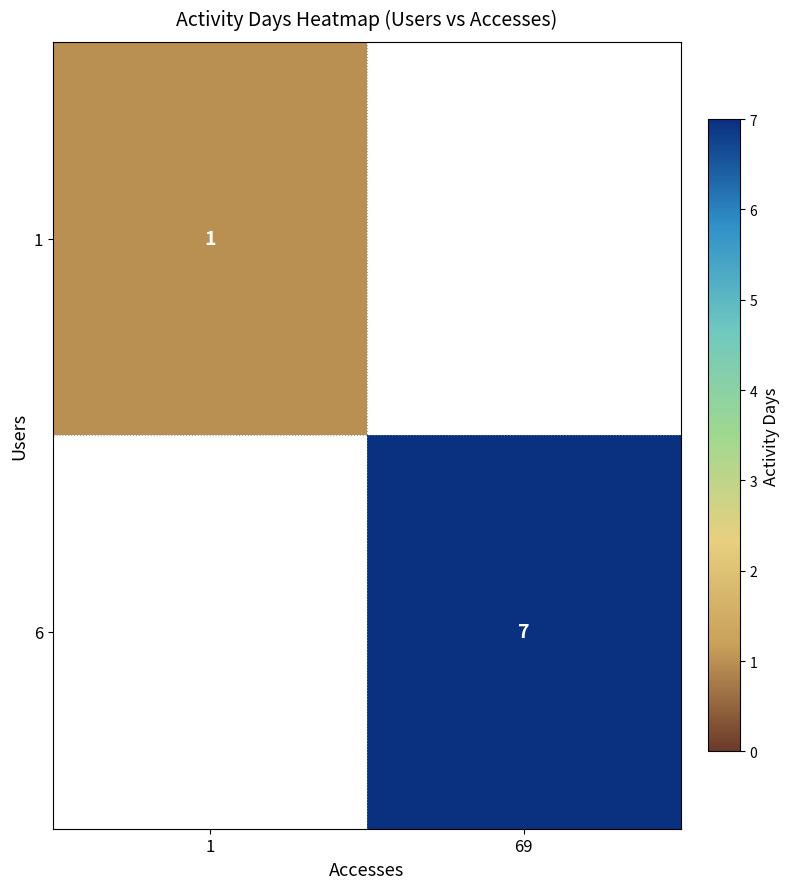

Is it true that 6 equals 7 at 69?

True